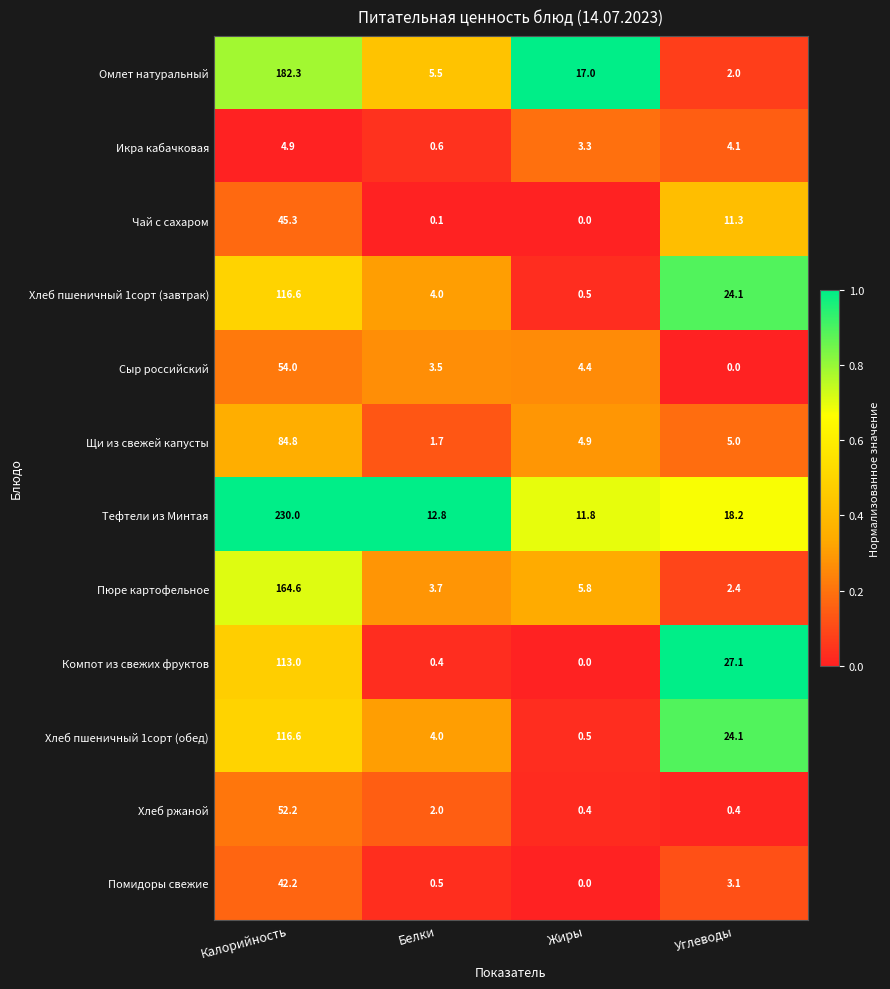

Rank the categories by Компот из свежих фруктов value from highest to lowest.

Калорийность, Углеводы, Белки, Жиры